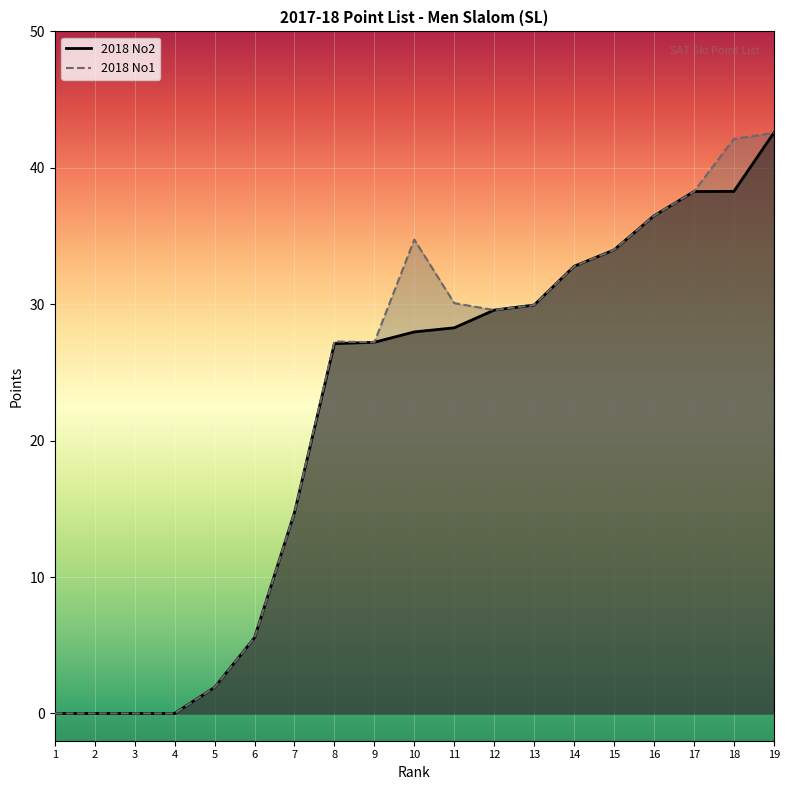

What is the difference between the second highest and minimum values in the 2018 No1 series?

42.1